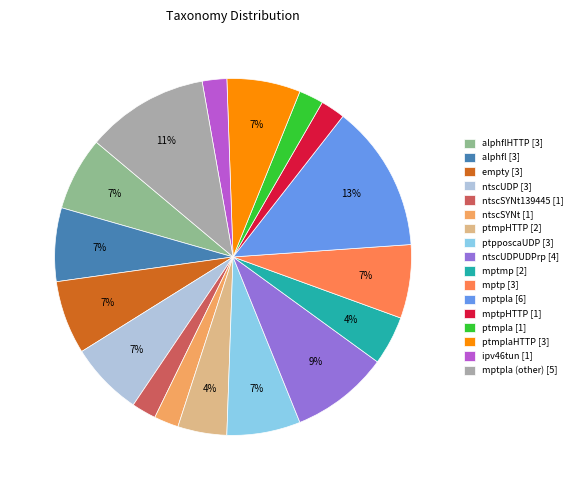

What percentage is the ptmpla [1] slice, to the nearest percent?

2%